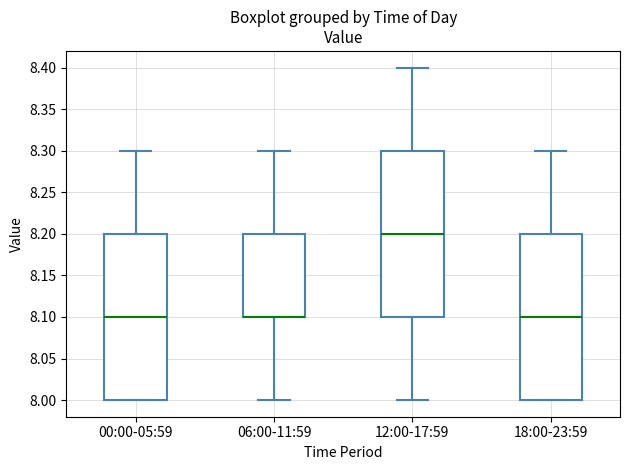

Reading left to right, read every box against the y-axis: the position of its median line, the range the box covers, and the ends of its whiskers. The values are not printed on the chart, so give them approximately, as read against the axis.

00:00-05:59: median 8.1, box 8.0 to 8.2, whiskers 8.0 to 8.3
06:00-11:59: median 8.1 (drawn on the box's lower edge), box 8.1 to 8.2, whiskers 8.0 to 8.3
12:00-17:59: median 8.2, box 8.1 to 8.3, whiskers 8.0 to 8.4
18:00-23:59: median 8.1, box 8.0 to 8.2, whiskers 8.0 to 8.3